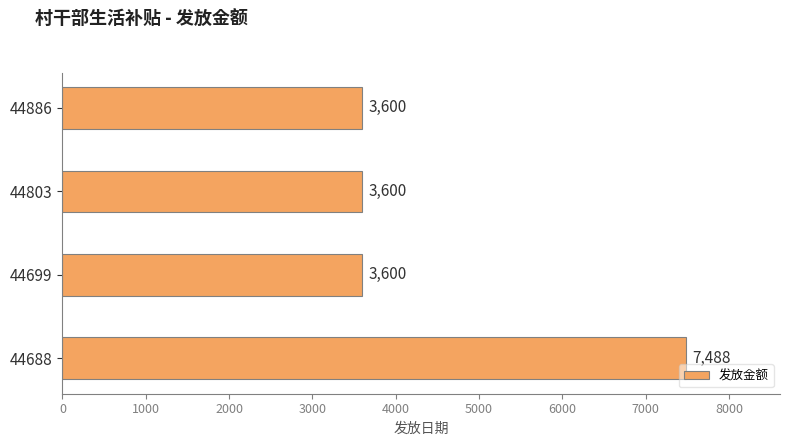

Read the value at 44803, to the nearest 10.

3600